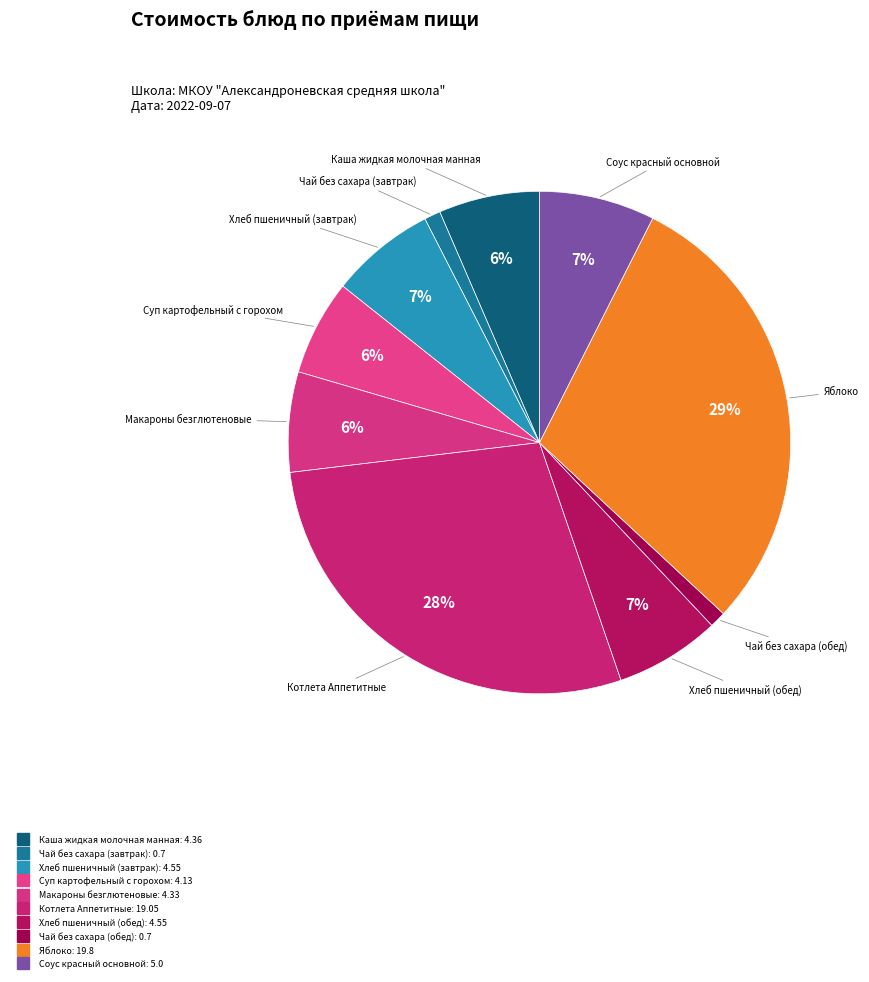

How much of the chart is everything except Чай без сахара (обед)?

99.0%